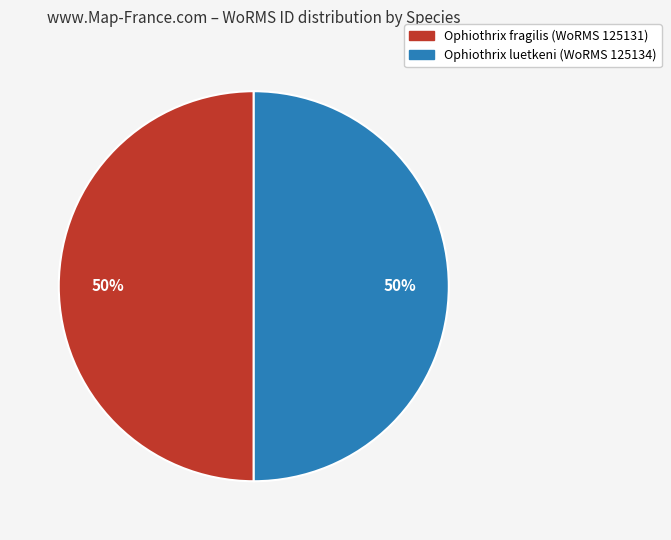

To the nearest percent, what is the average slice percentage?

50%